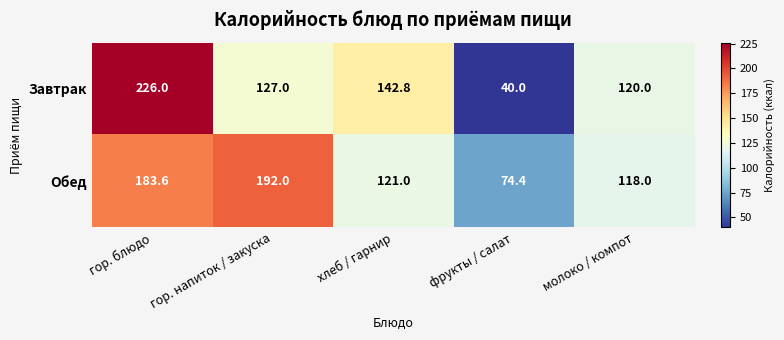

How many distinct data groups are displayed?

2